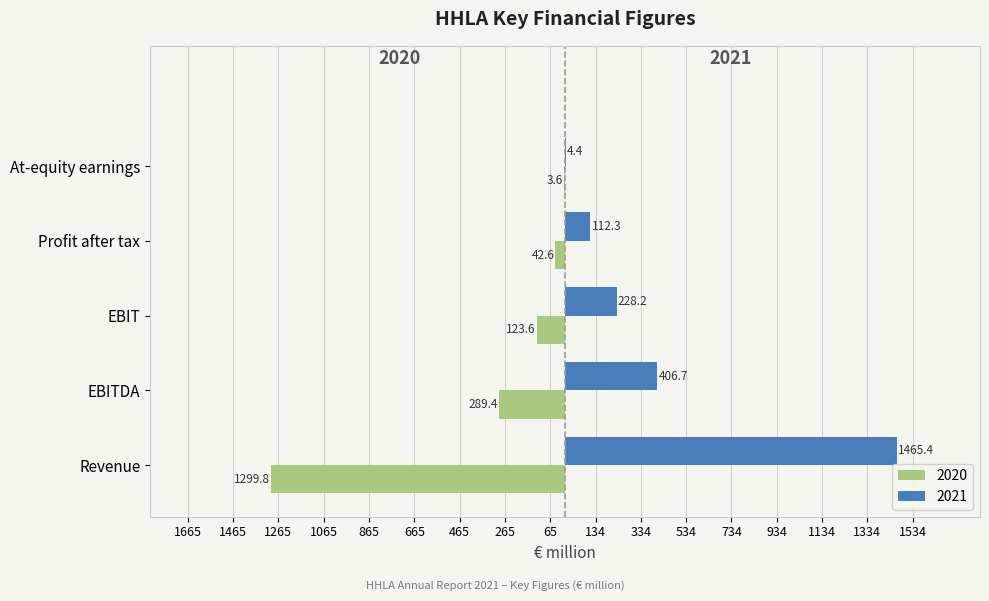

What are all the series names shown in the legend?

2020, 2021